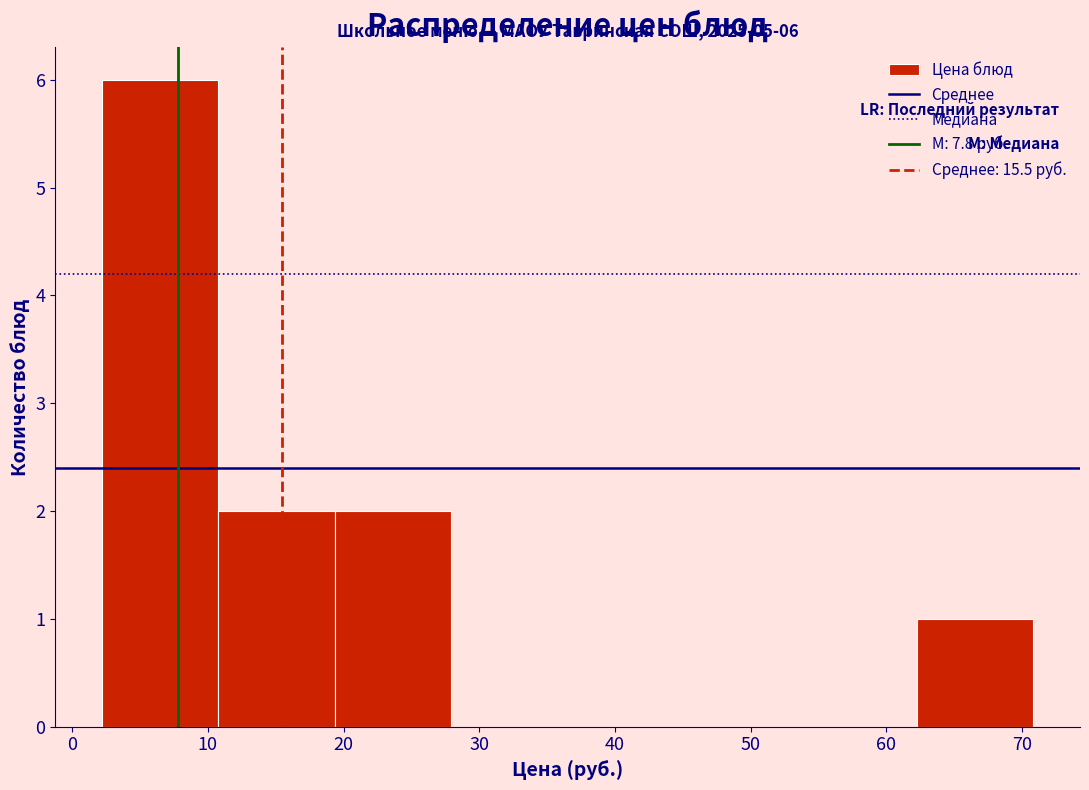

Over which range of the x-axis is the bar tallest?

2 to 11